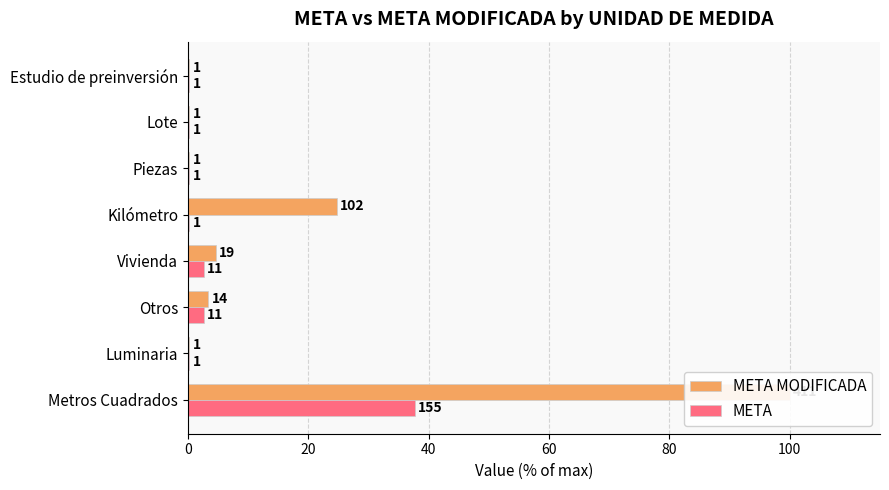

The META MODIFICADA series shows 0.4 at Lote. True or false?

False